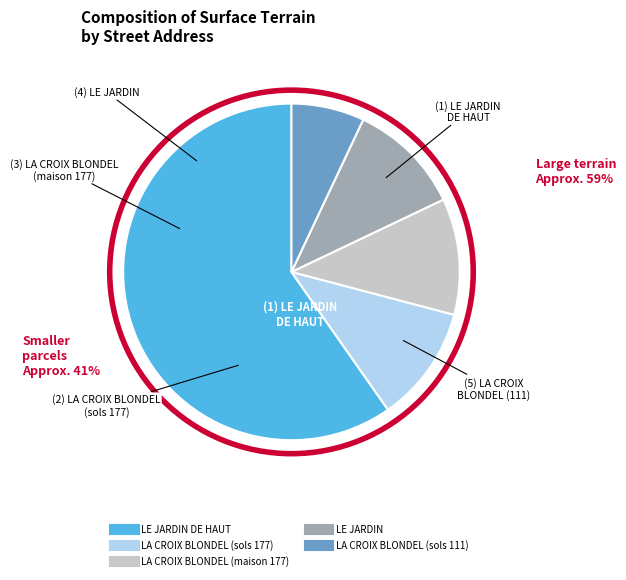

Is there a majority slice in this chart?

Yes